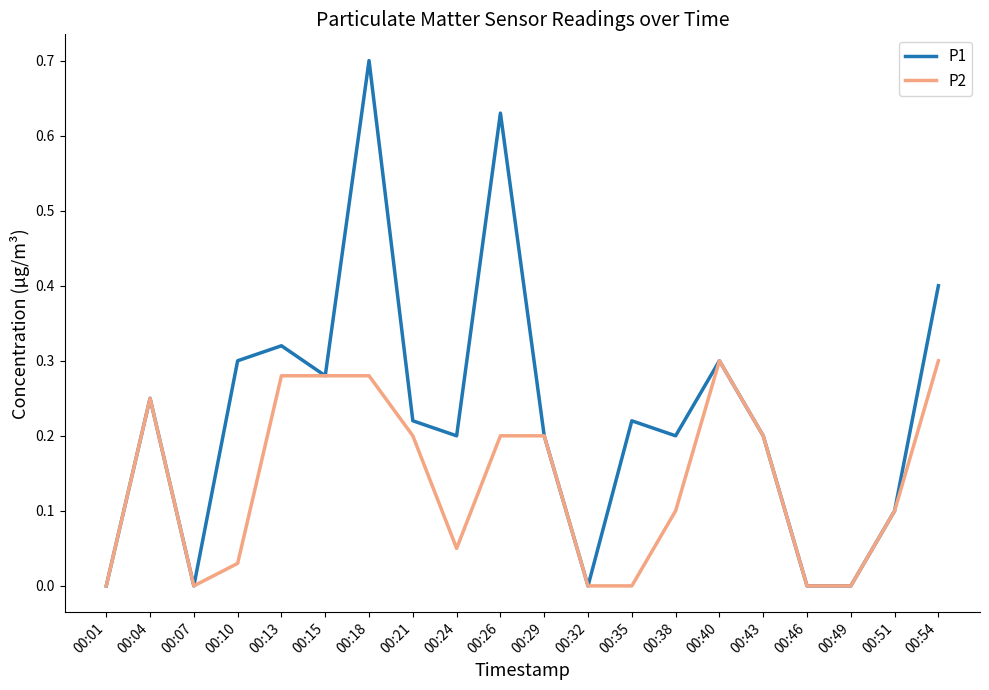

Is it true that P2 equals 0.2 at 00:21?

True